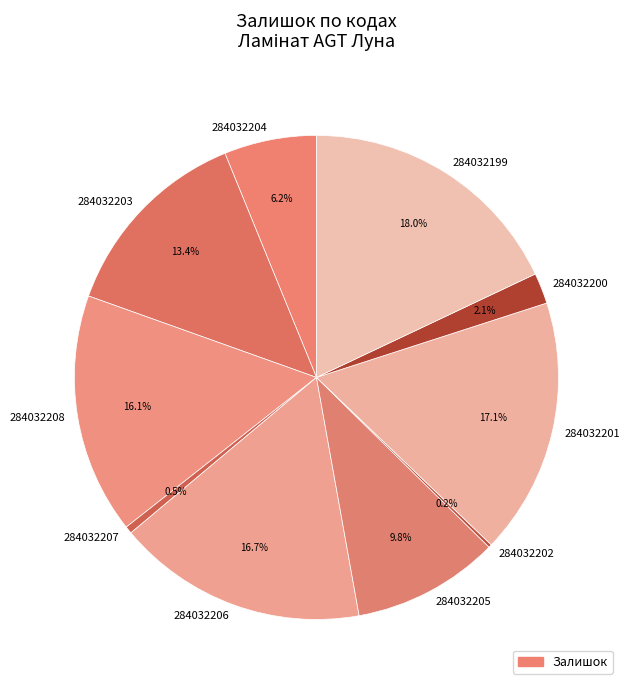

Which category has the biggest portion of the pie?

284032199